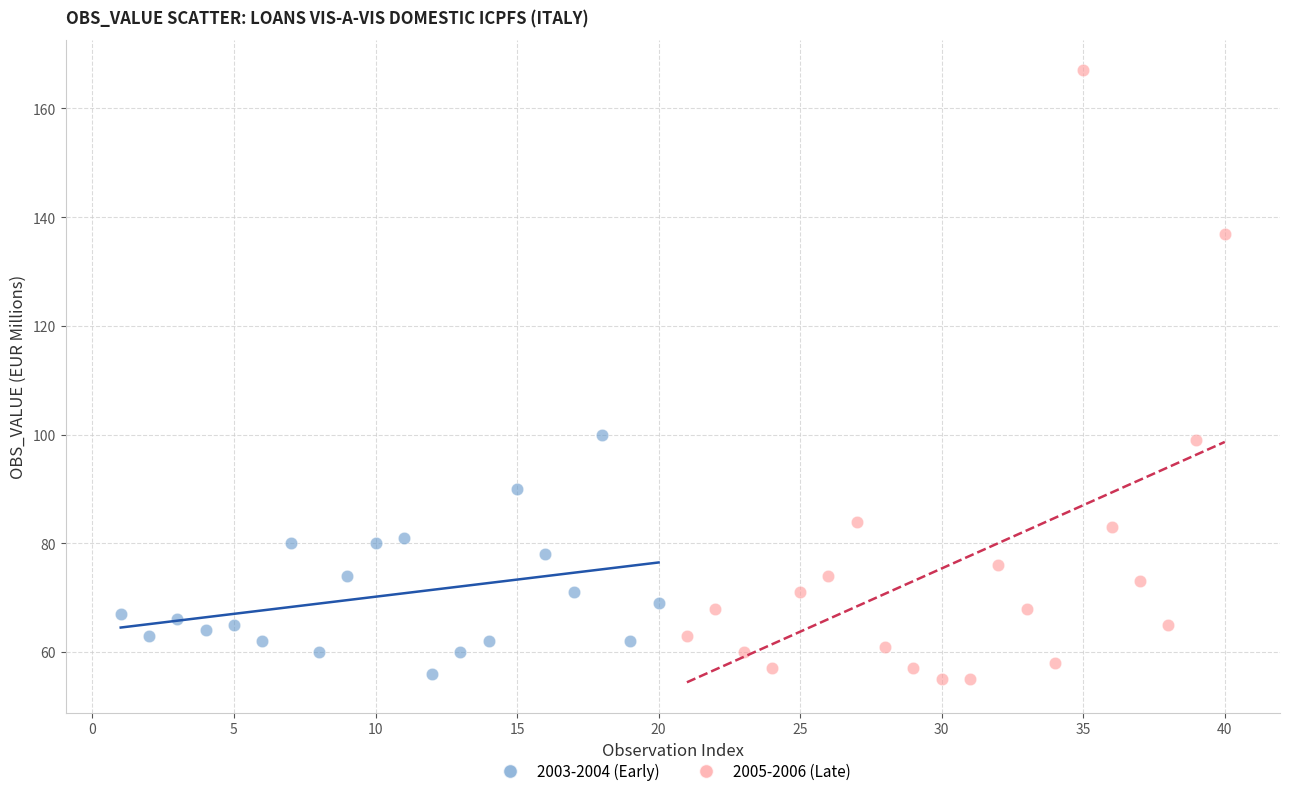

Which series reaches the maximum Y coordinate?

2005-2006 (Late)